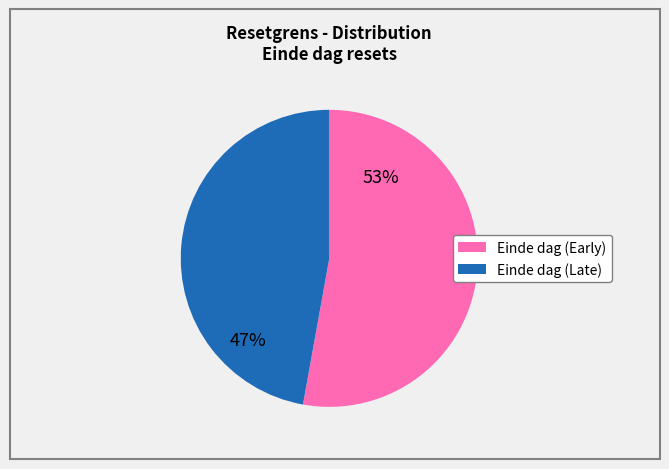

To the nearest percent, what is the average slice percentage?

50%